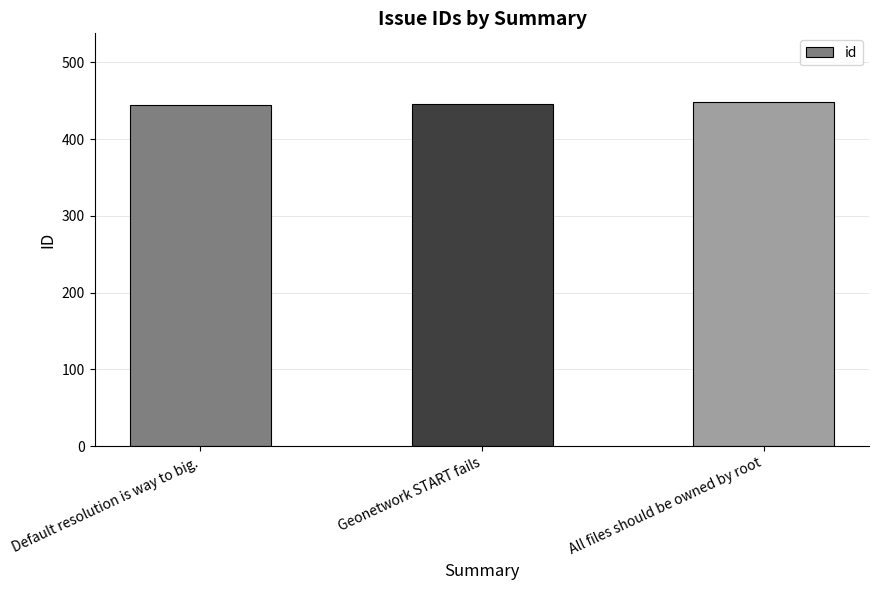

What is the difference between the values at Geonetwork START fails and Default resolution is way to big.?

1